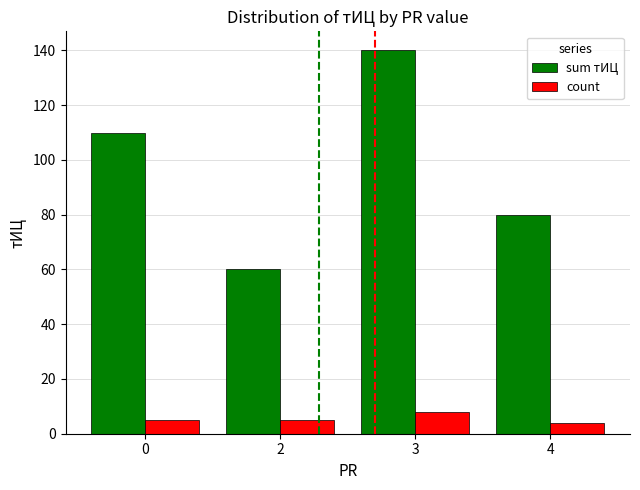

Count the sum тИЦ values in the range 80 to 140.

3